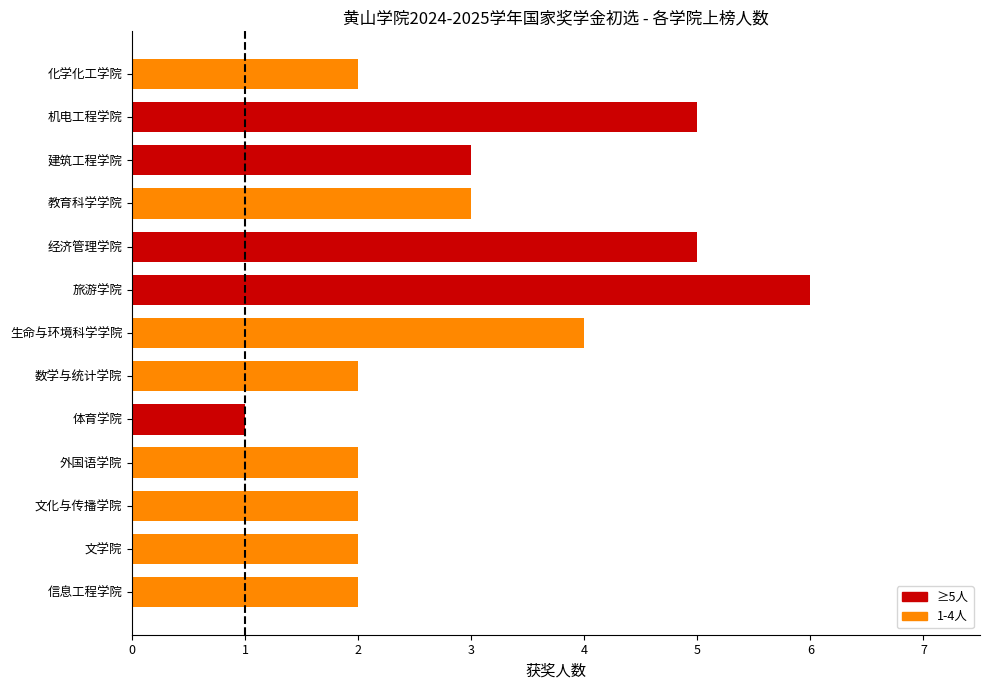

Are the bars grouped side by side (vs. stacked)?

No